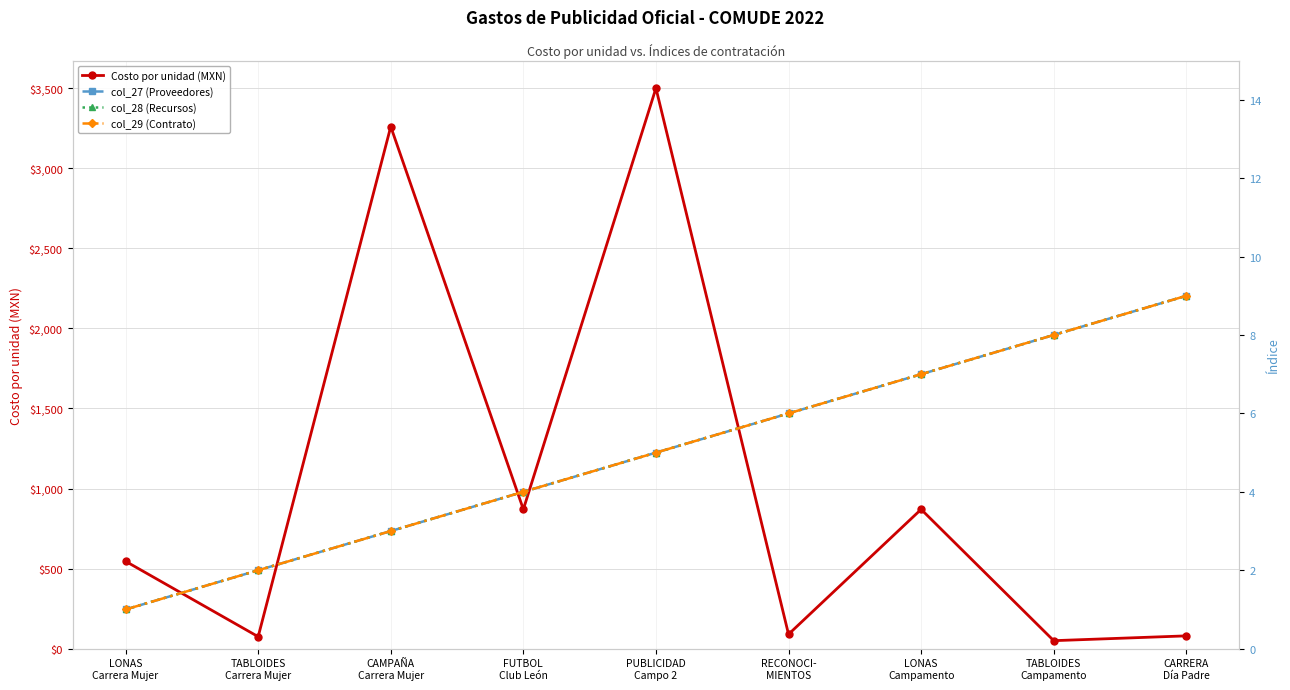

True or false: Costo por unidad (MXN) and col_29 (Contrato) cross at least once.

False